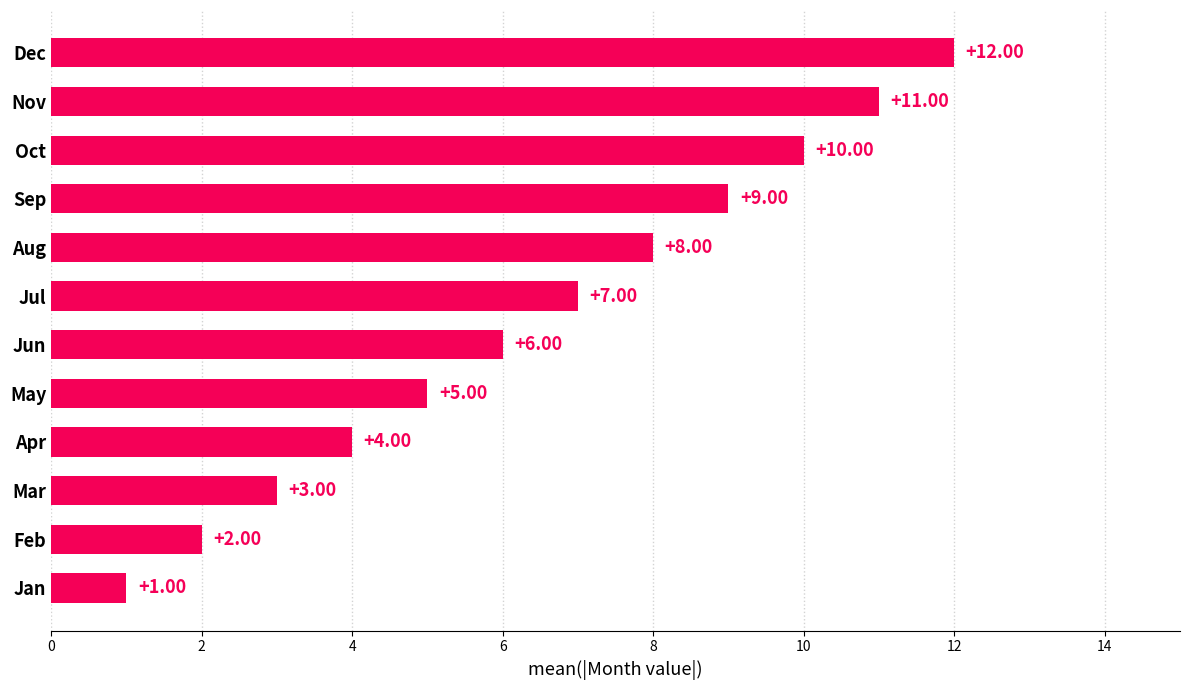

What is the greatest value displayed?

12